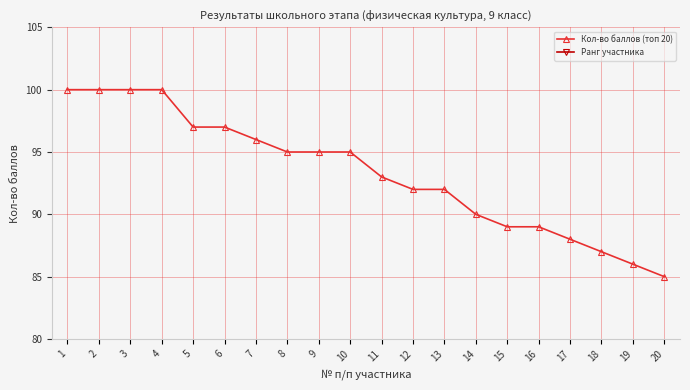

True or false: Ранг участника has a value of 9 at 9.

True